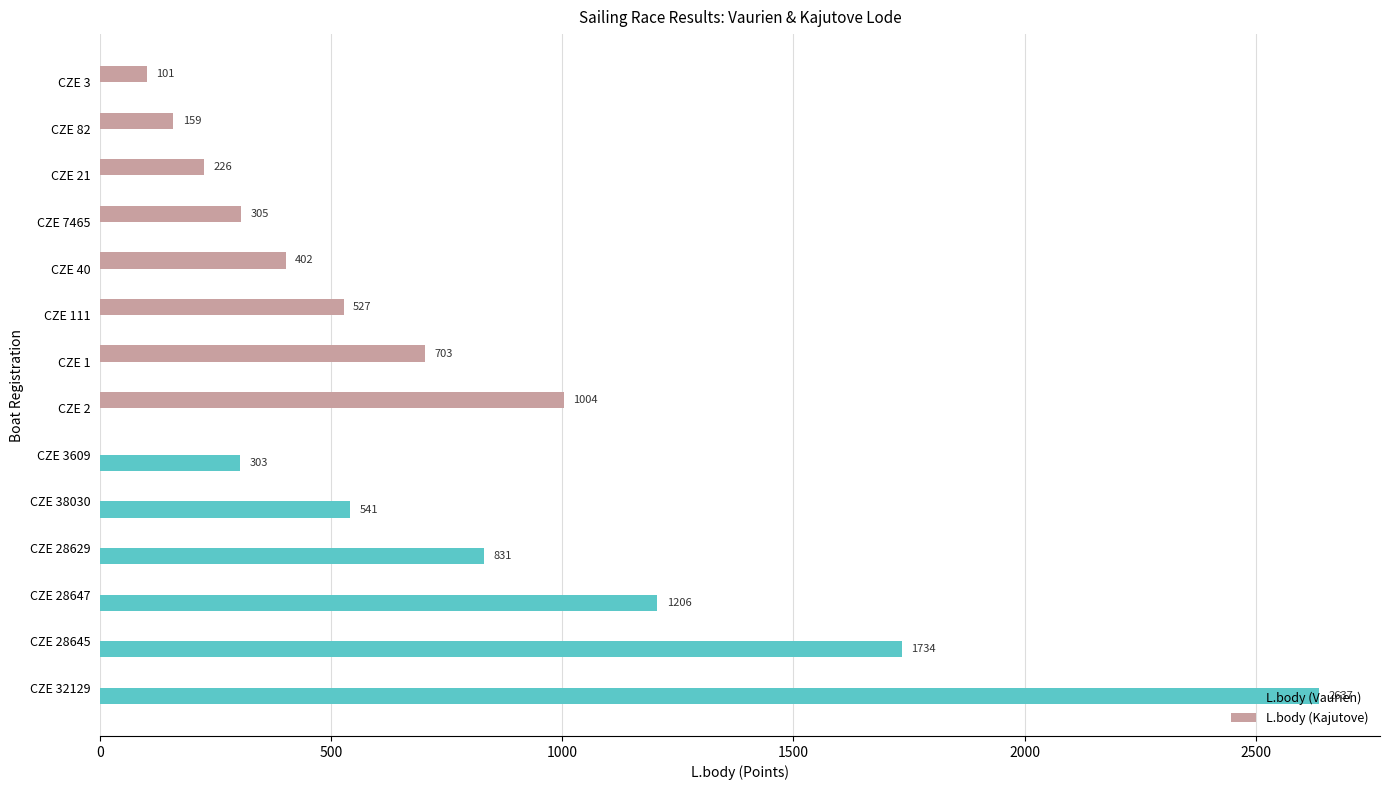

Count the number of data series in this chart.

2